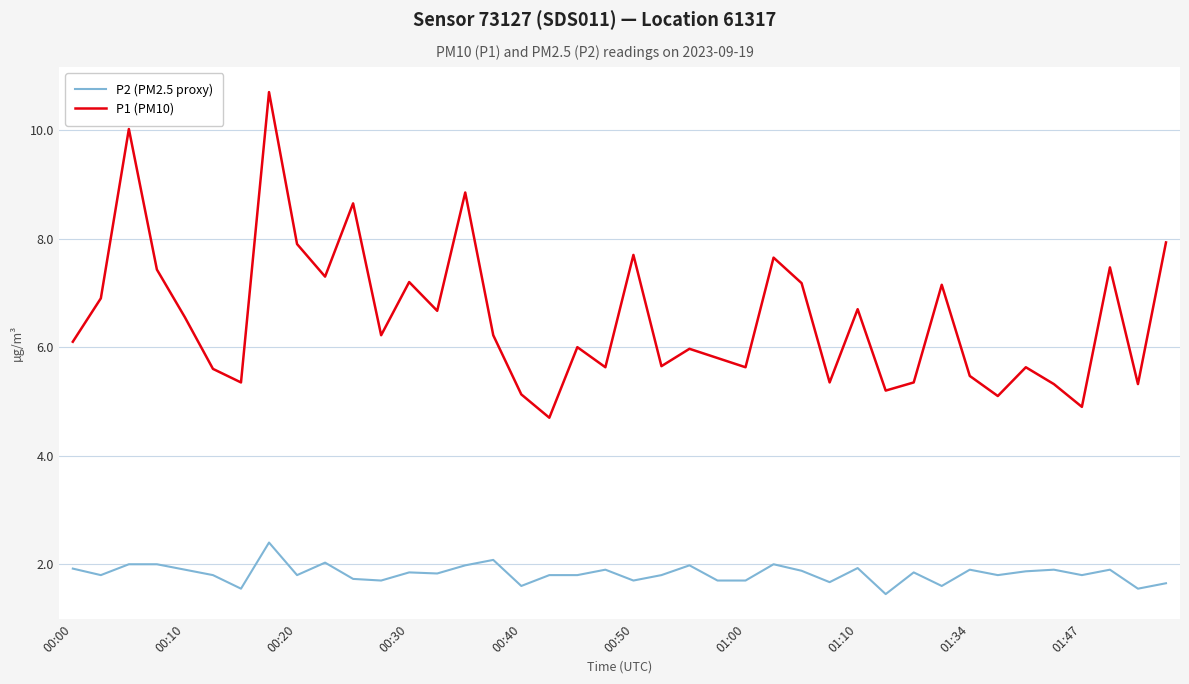

True or false: P1 (PM10) and P2 (PM2.5 proxy) cross at least once.

False